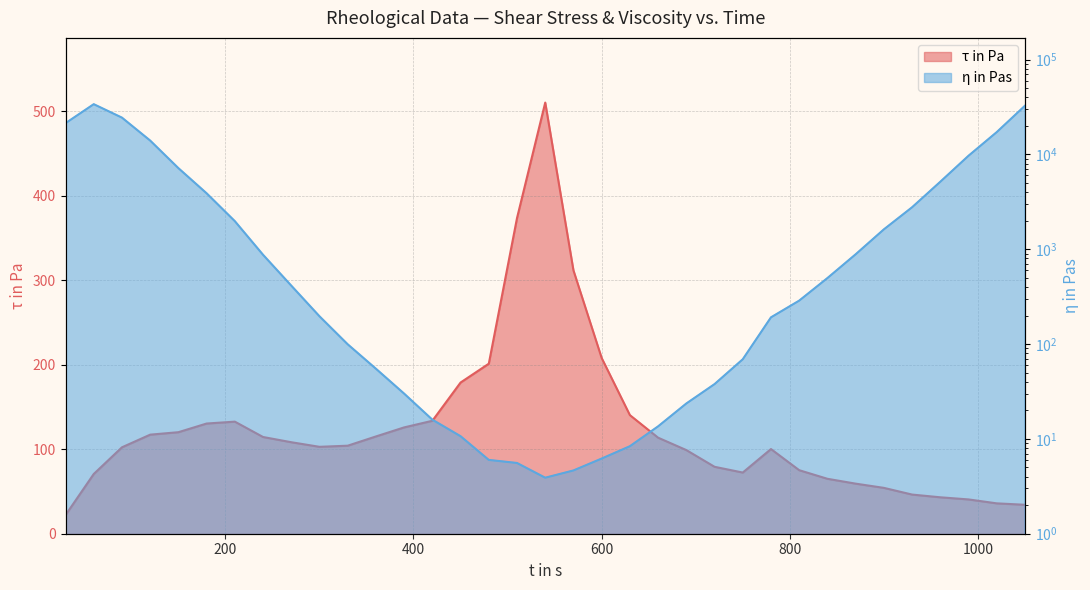

Which series has the largest total across all categories?

η in Pas